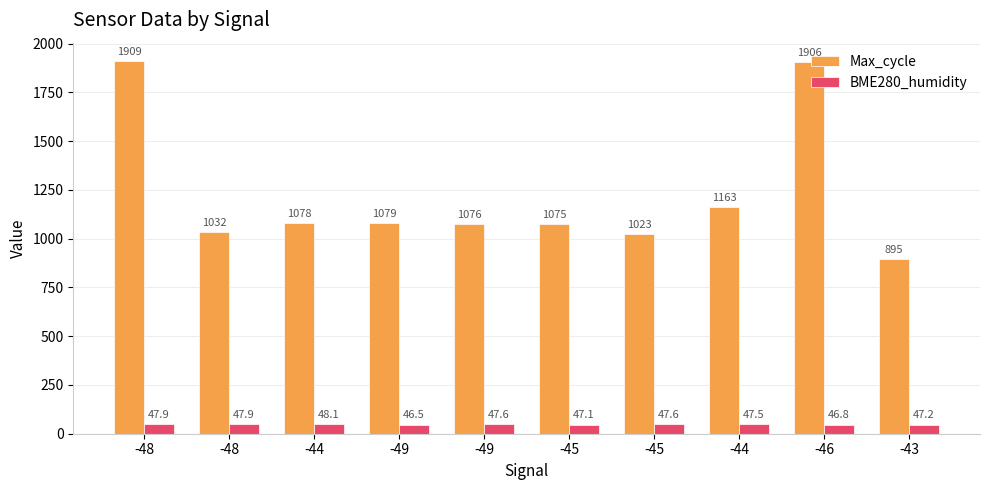

Reading left to right, what are all the values shown in this chart?

Max_cycle: -48=1909.0	-48=1032.0	-44=1078.0	-49=1079.0	-49=1076.0	-45=1075.0	-45=1023.0	-44=1163.0	-46=1906.0	-43=895.0
BME280_humidity: -48=47.9	-48=47.9	-44=48.1	-49=46.5	-49=47.6	-45=47.1	-45=47.6	-44=47.5	-46=46.8	-43=47.2